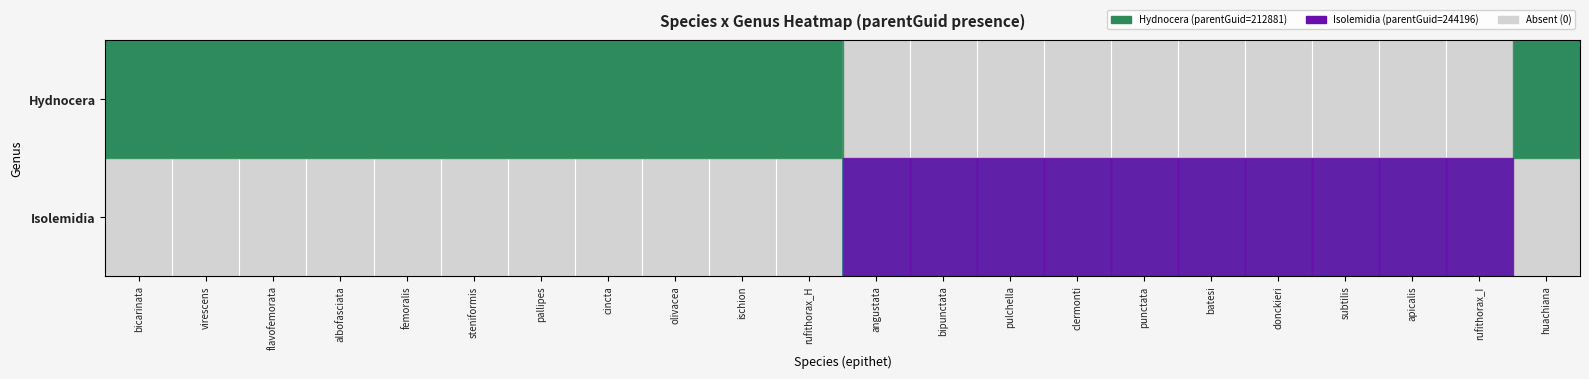

Which category has the lowest value across all series?

angustata